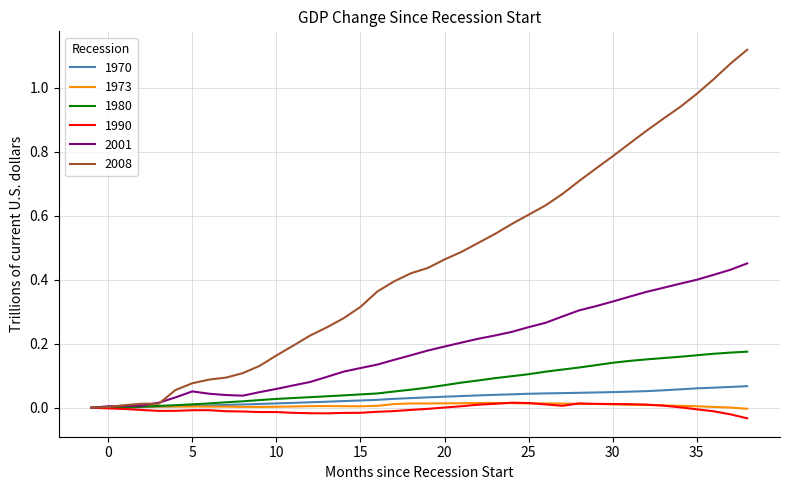

Which series has the largest total across all categories?

2008